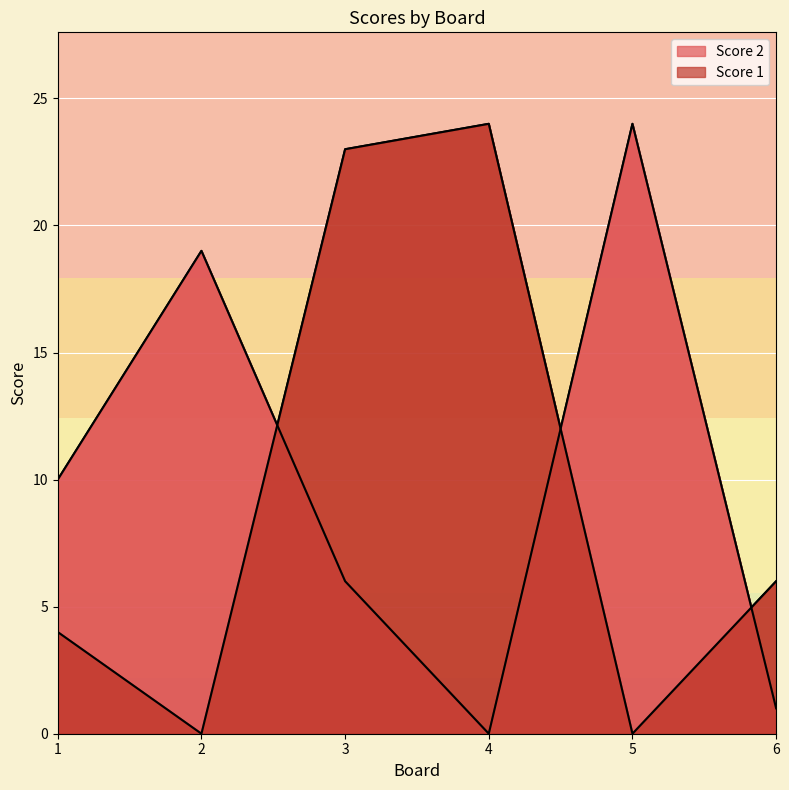

In Score 2, how many points are higher than both neighbors (excluding endpoints)?

2